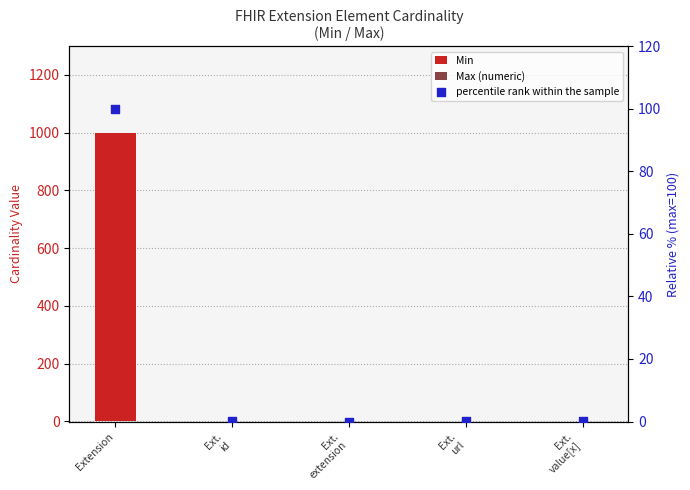

At which category is the sum across all series the highest?

Extension